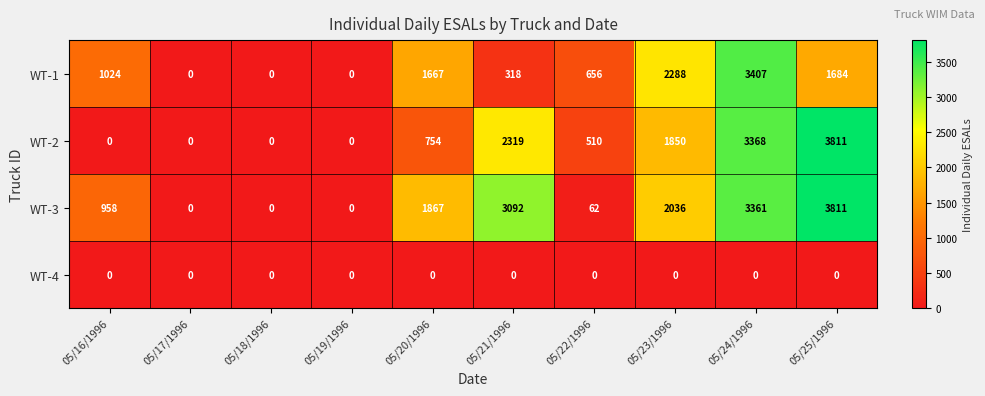

Rank the series at 05/20/1996 from lowest to highest value.

WT-4, WT-2, WT-1, WT-3